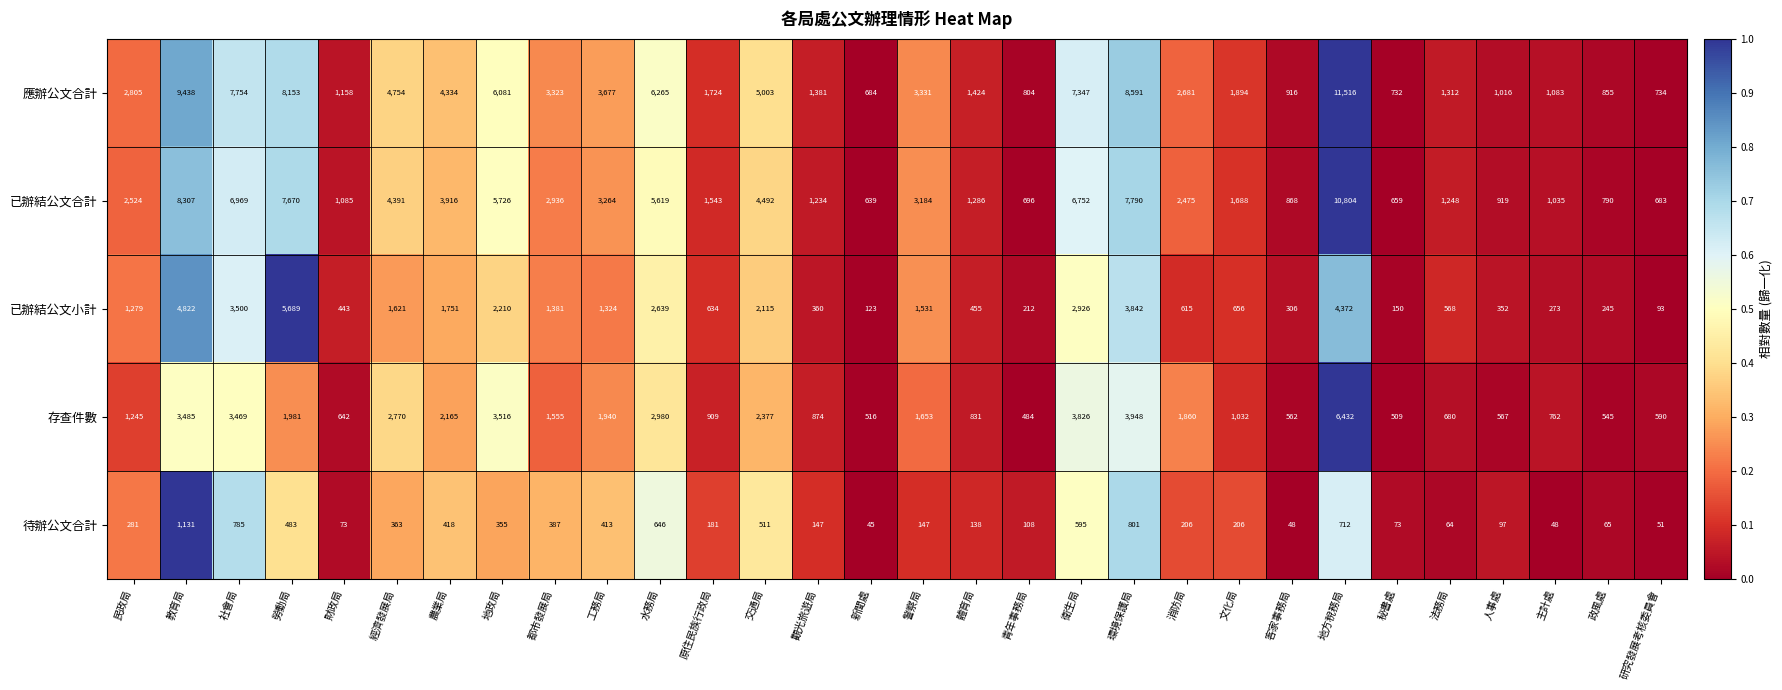

At which category does the chart reach its minimum across all series?

新聞處